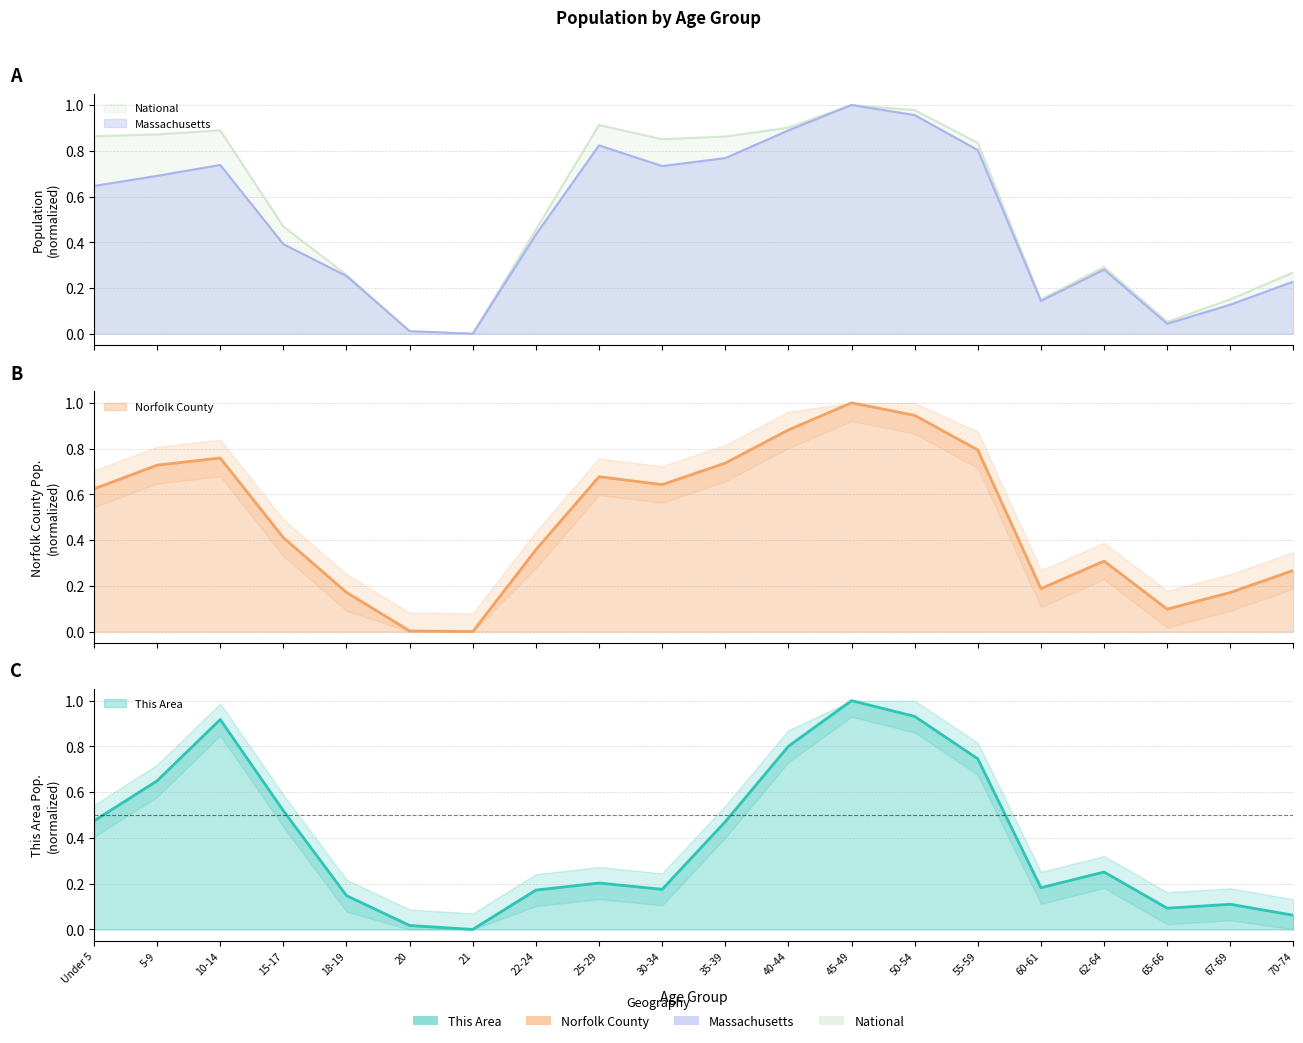

What is the sum of the National values at 20 and 67-69?

0.2